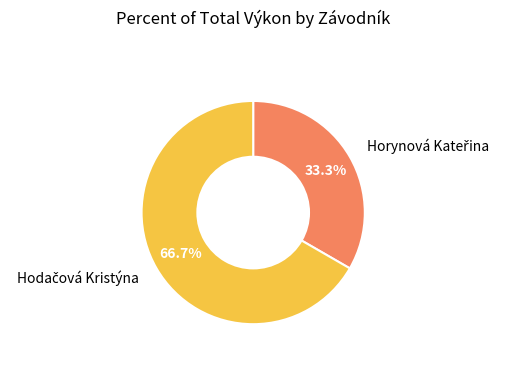

Count the number of slices in the pie.

2